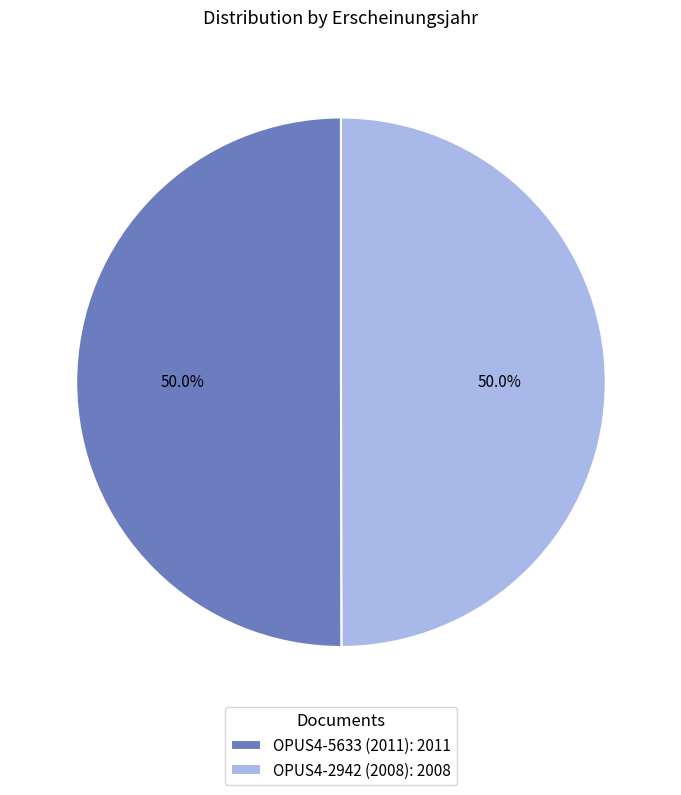

How many slices are in this pie chart?

2